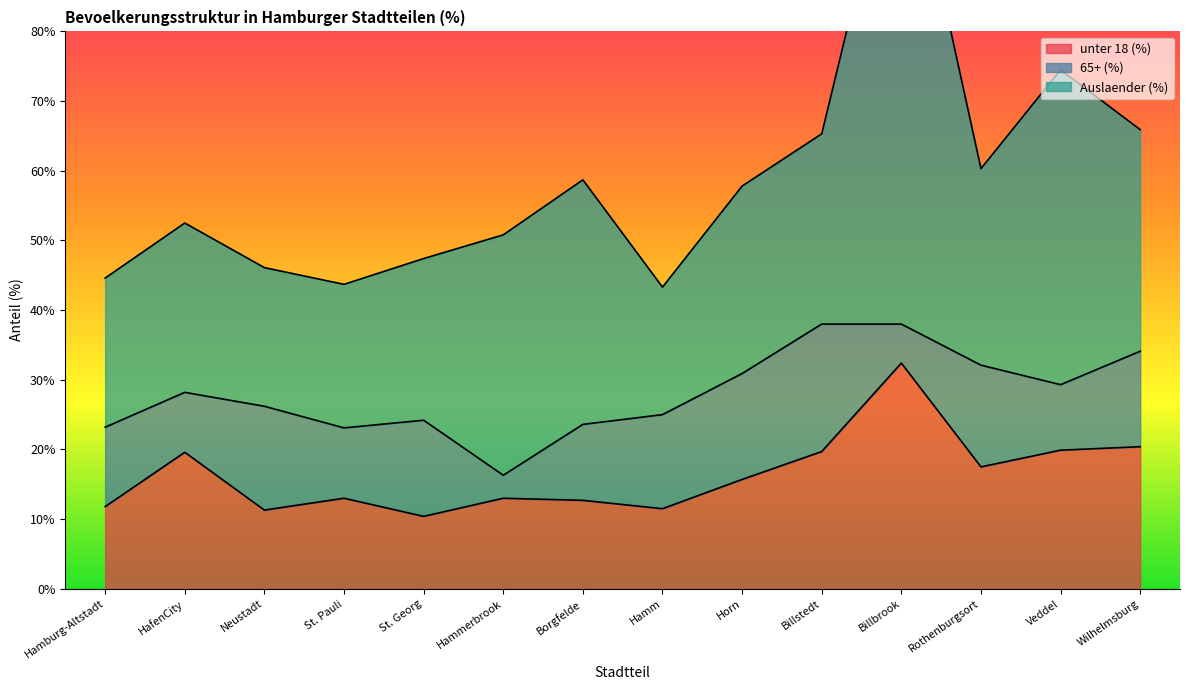

Which series has the widest spread of values?

Auslaender (%)